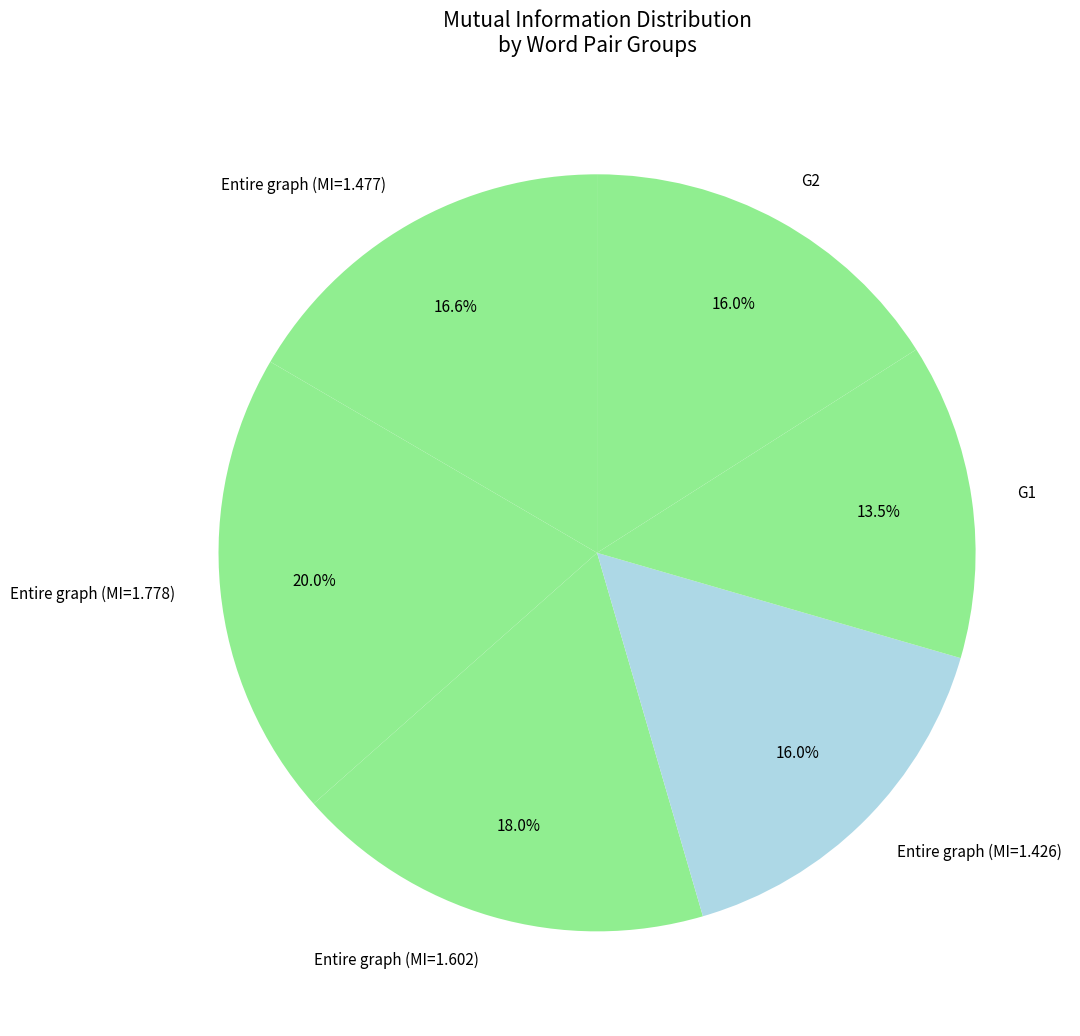

What is the ratio of the value at Entire graph (MI=1.426) to the value at Entire graph (MI=1.477)?

1.0